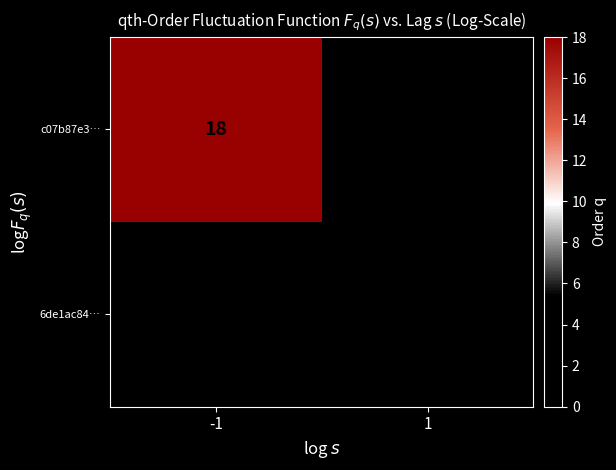

Is the value of 6de1ac84… at 1 greater than the value of c07b87e3… at -1?

No